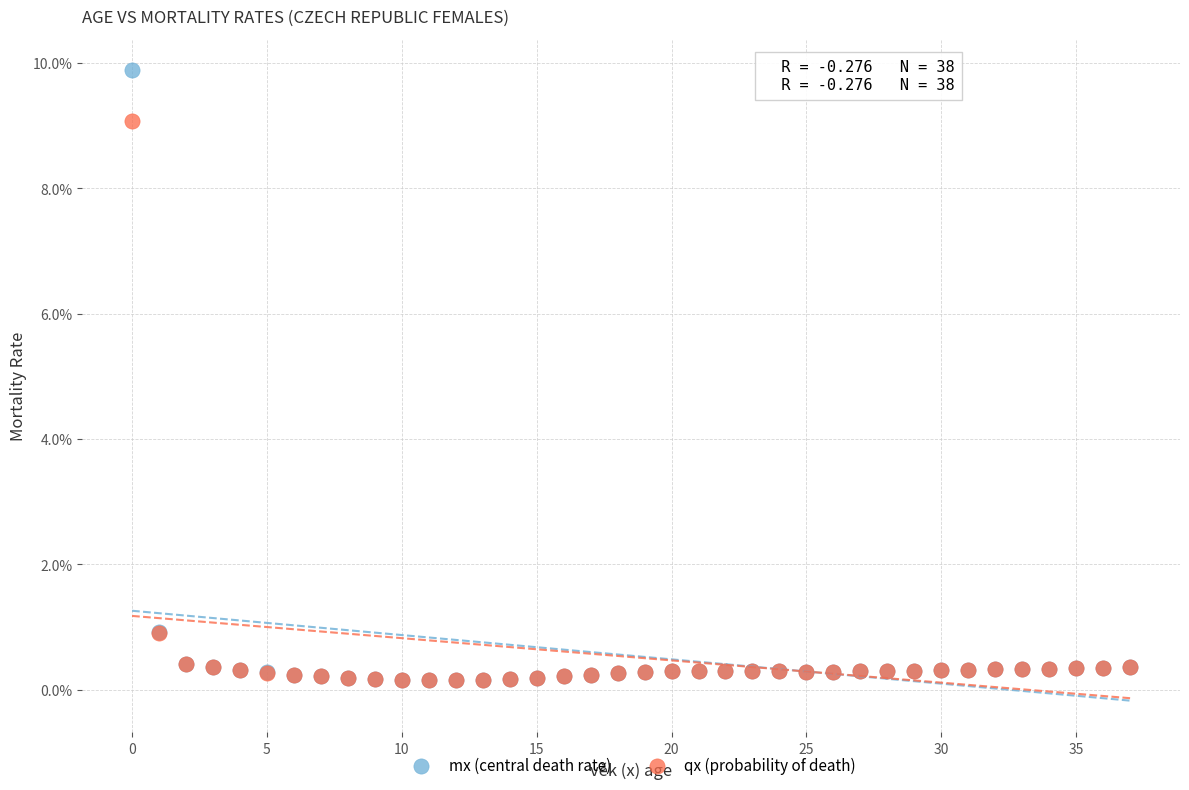

Which series has the widest spread of Y values?

mx (central death rate)